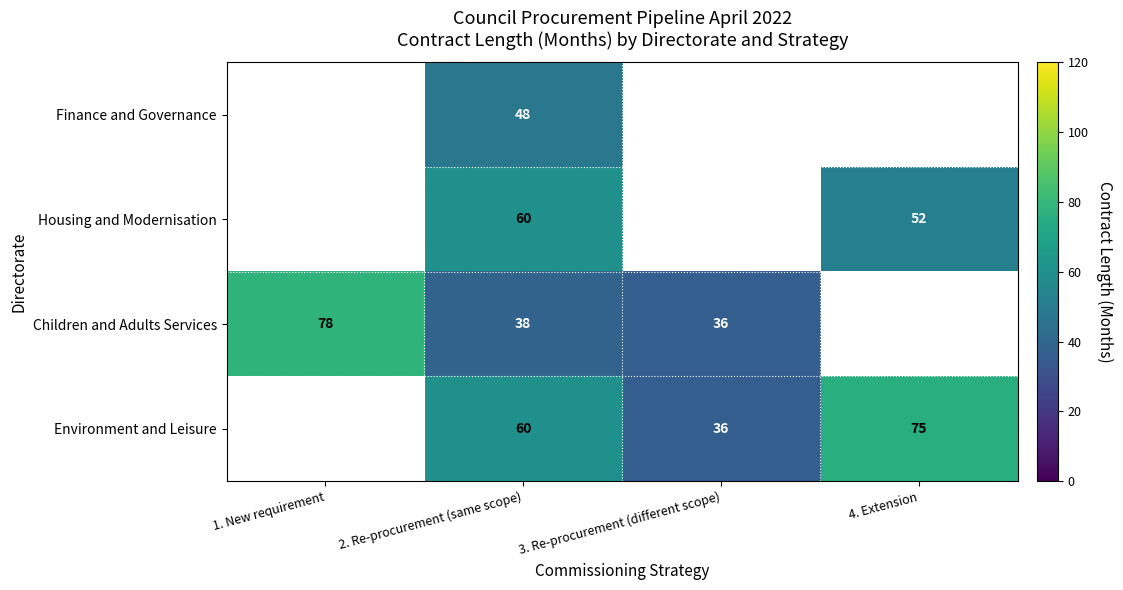

What is the difference between the Housing and Modernisation values at 4. Extension and 2. Re-procurement (same scope)?

8